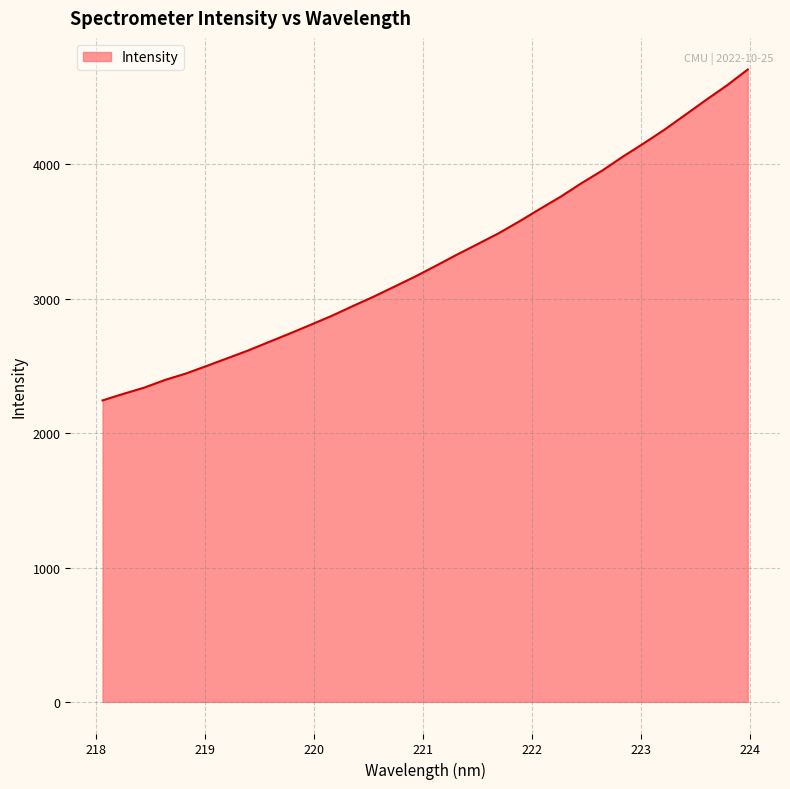

What is the minimum value shown in the chart?

2243.5